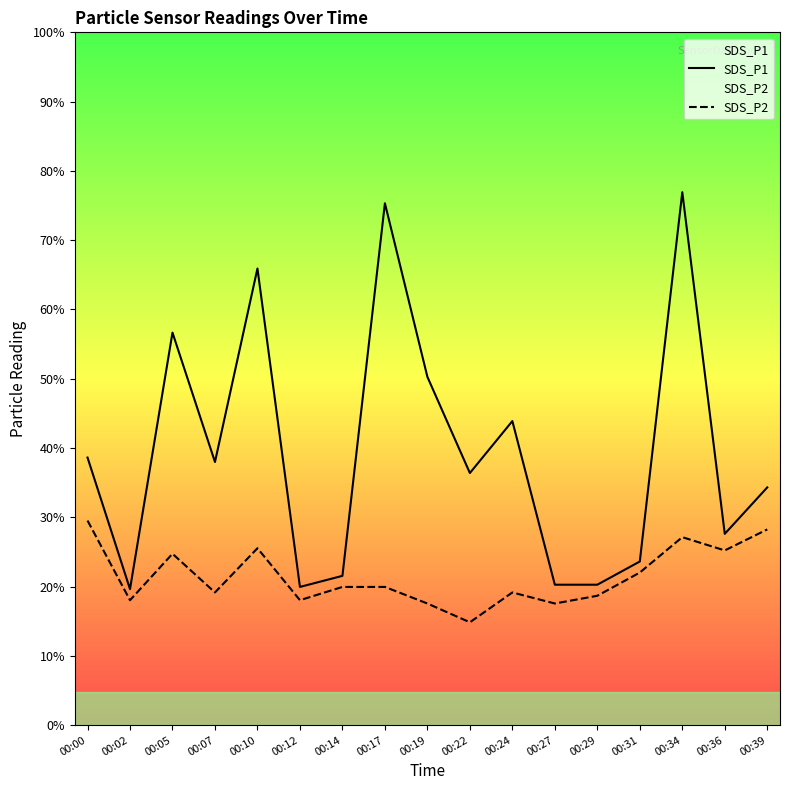

True or false: SDS_P2 and SDS_P1 intersect in this chart.

False